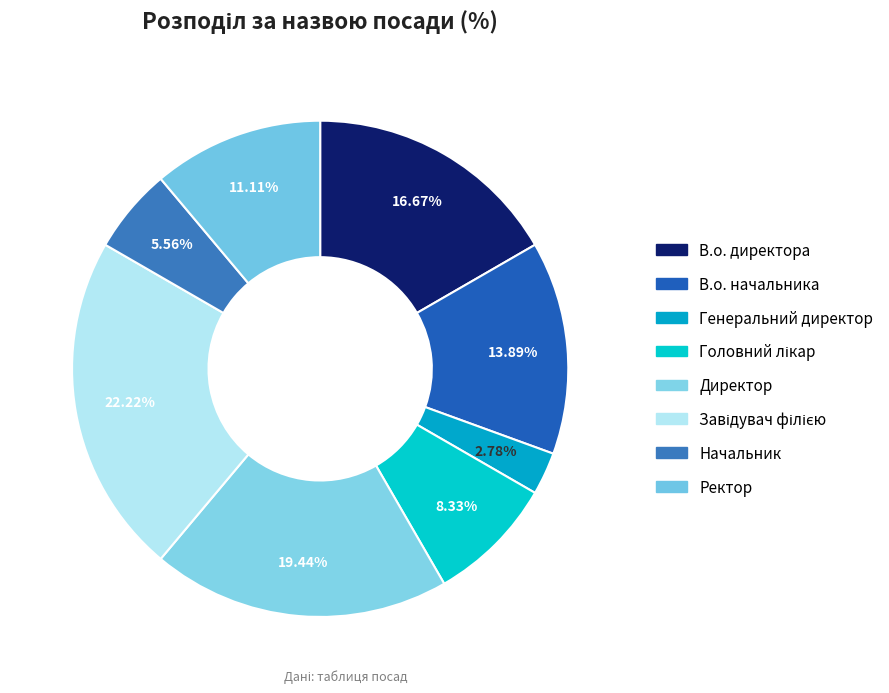

Count the number of slices in the pie.

8